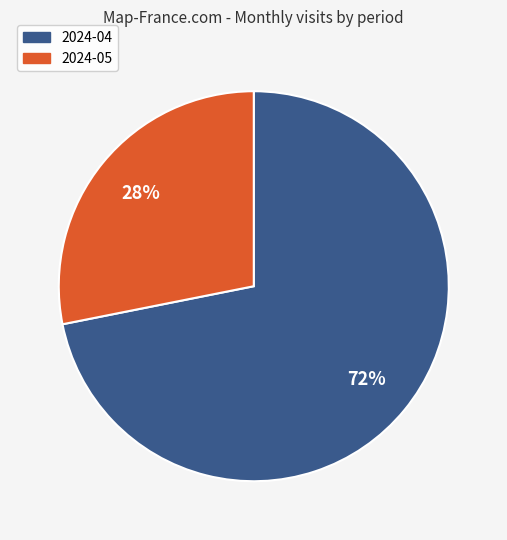

How many slices are in this pie chart?

2